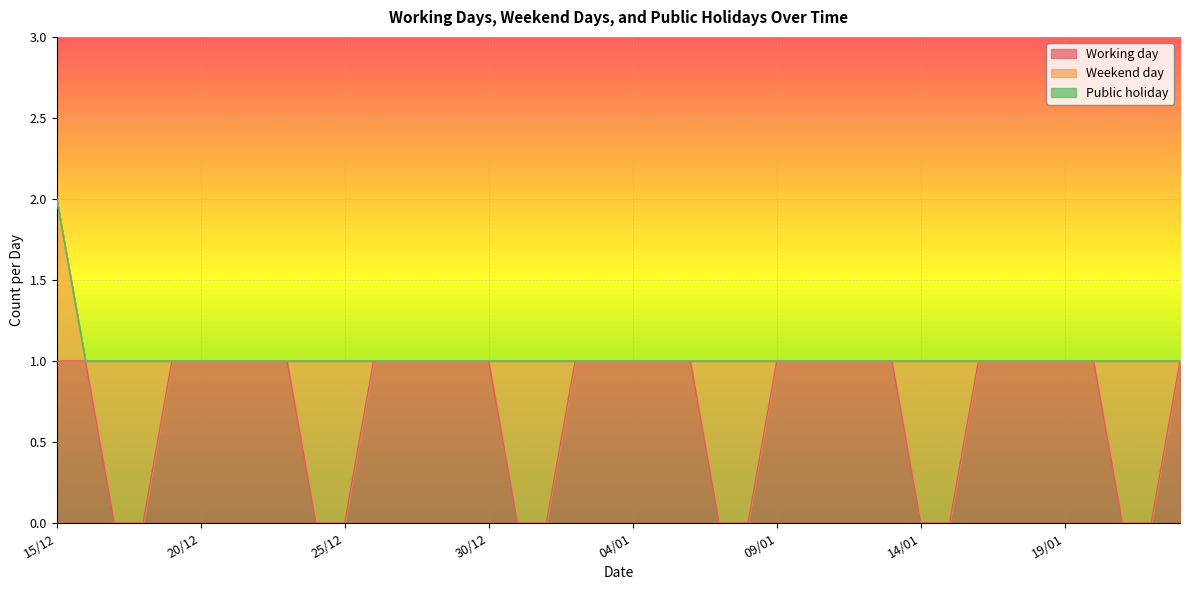

How many values in the Working day series are below 1?

12